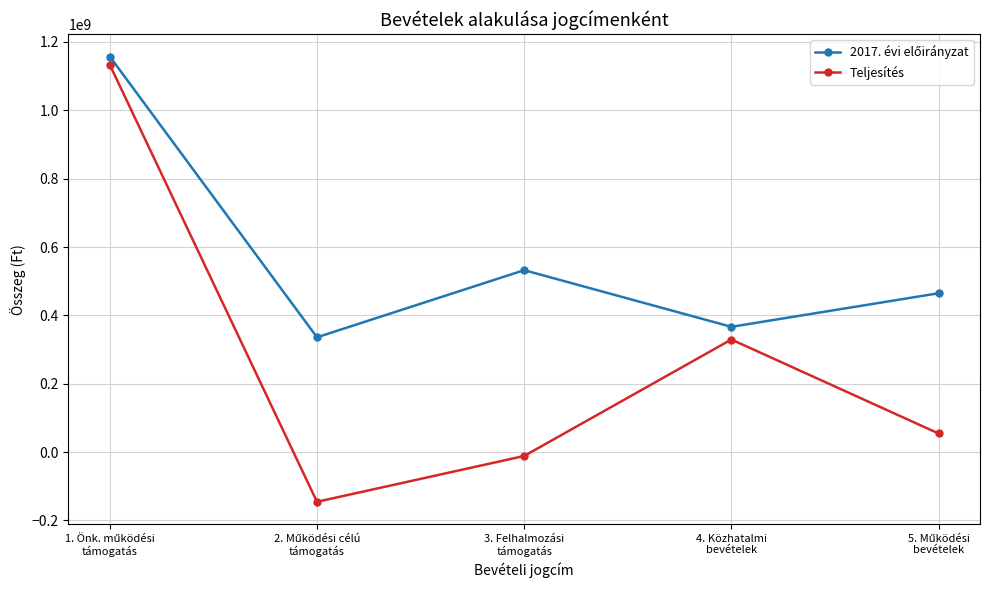

What is the value of the Teljesítés point at the 4th from the left?

329390000